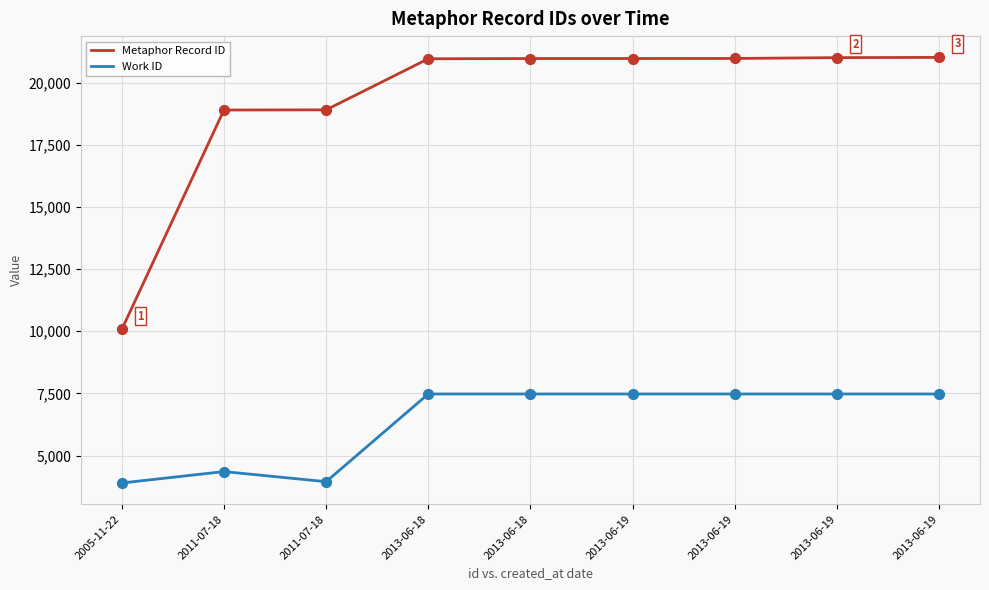

What are all the series names shown in the legend?

Metaphor Record ID, Work ID